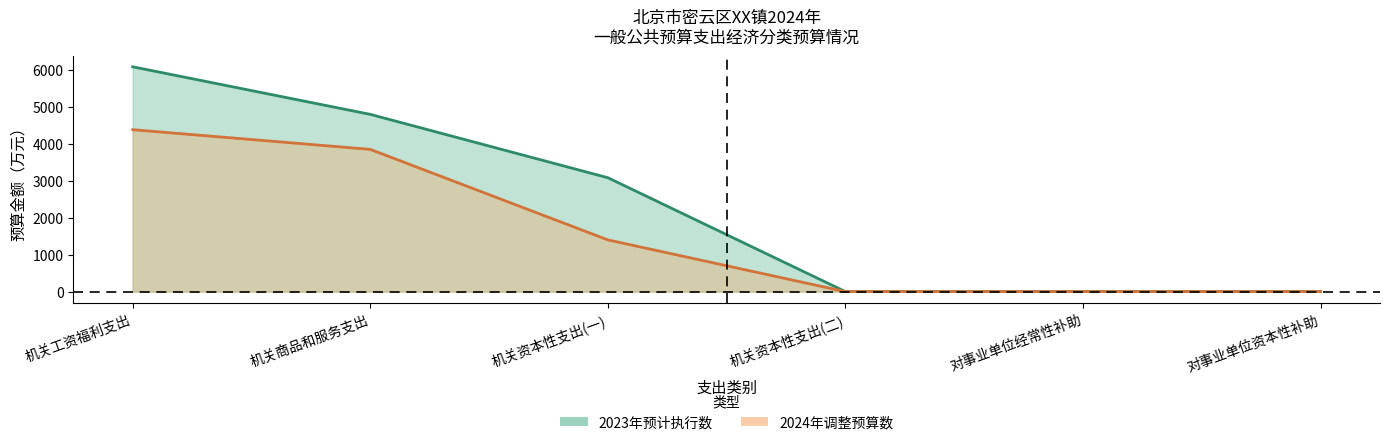

What is the label of the 3rd point from the left?

机关资本性支出(一)